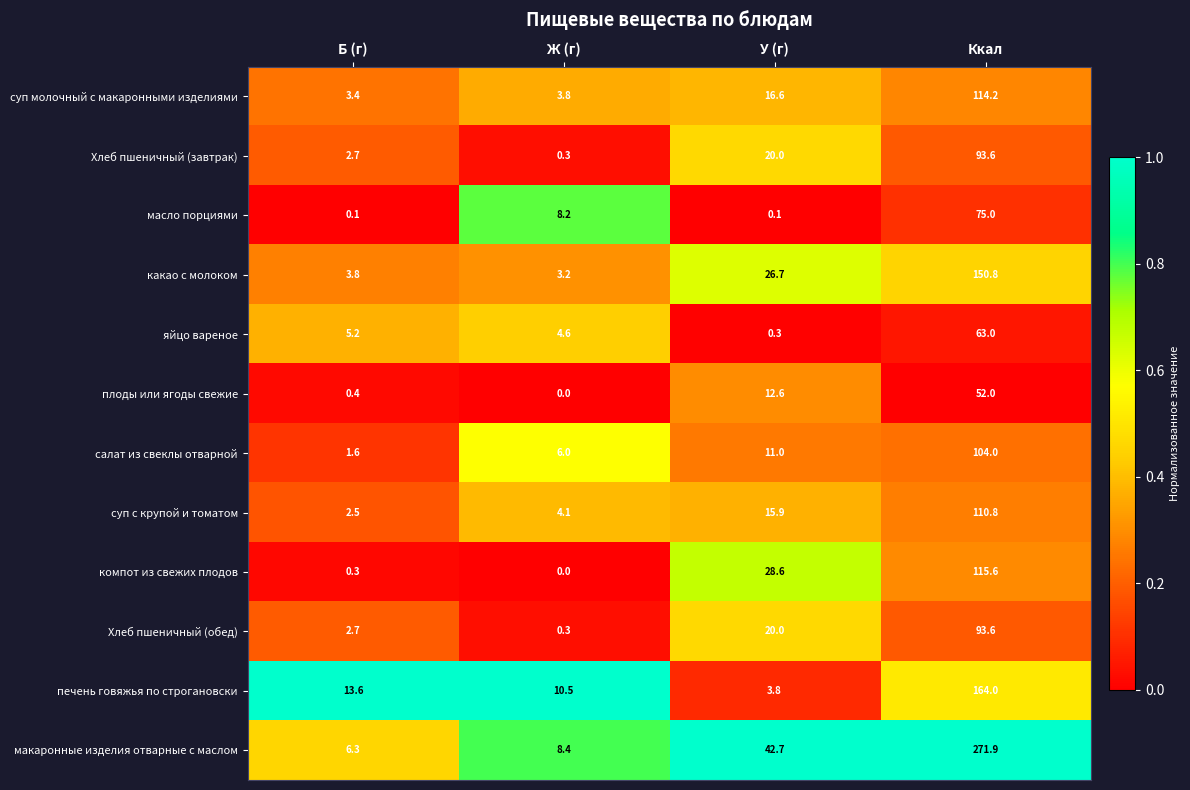

What is the sum of the яйцо вареное values at У (г) and Ккал?

63.3